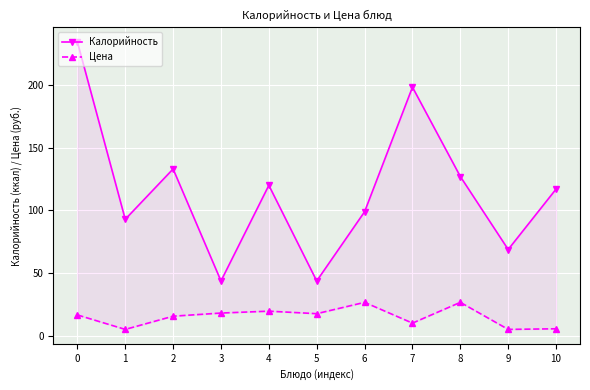

Is it true that Цена equals 27.0 at 8?

True